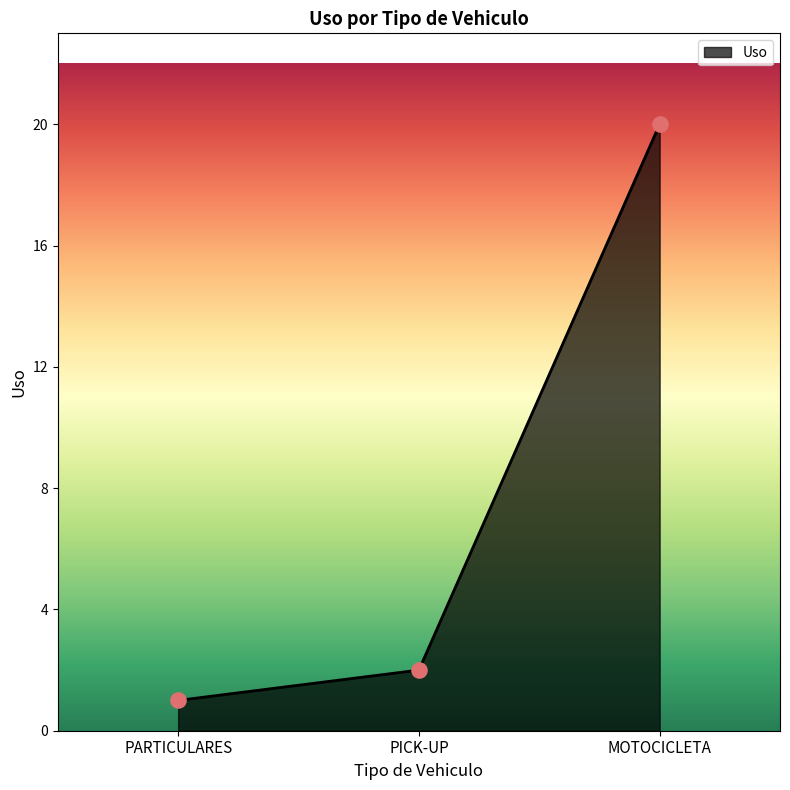

What is the change in value from PARTICULARES to PICK-UP?

+1